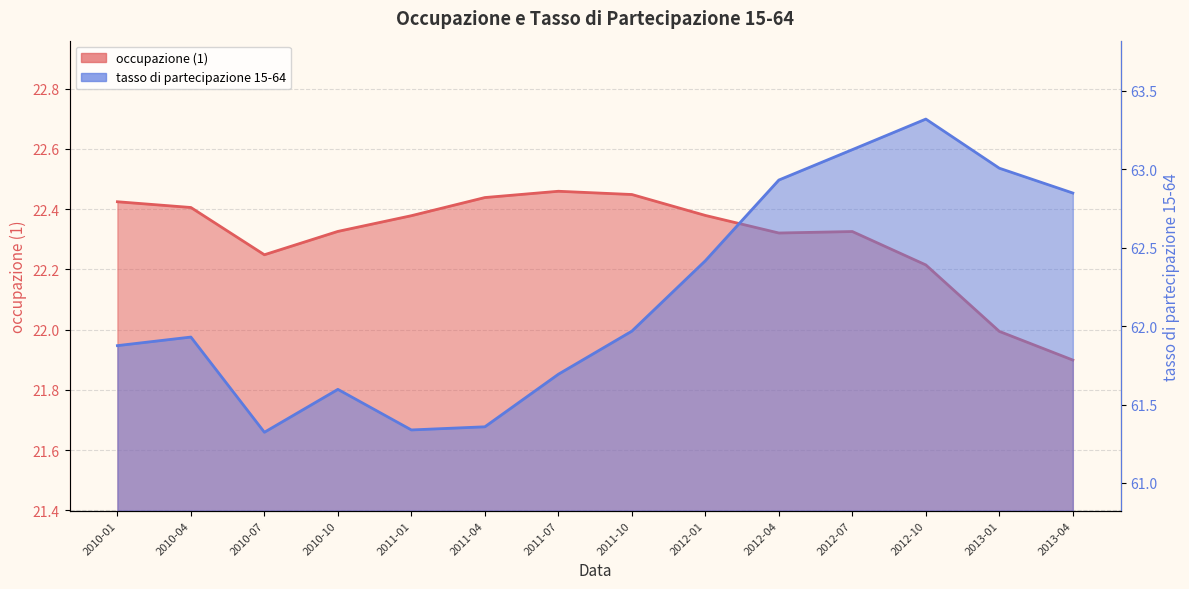

Between 2010-10 and 2011-10, which series saw the biggest shift?

tasso di partecipazione 15-64